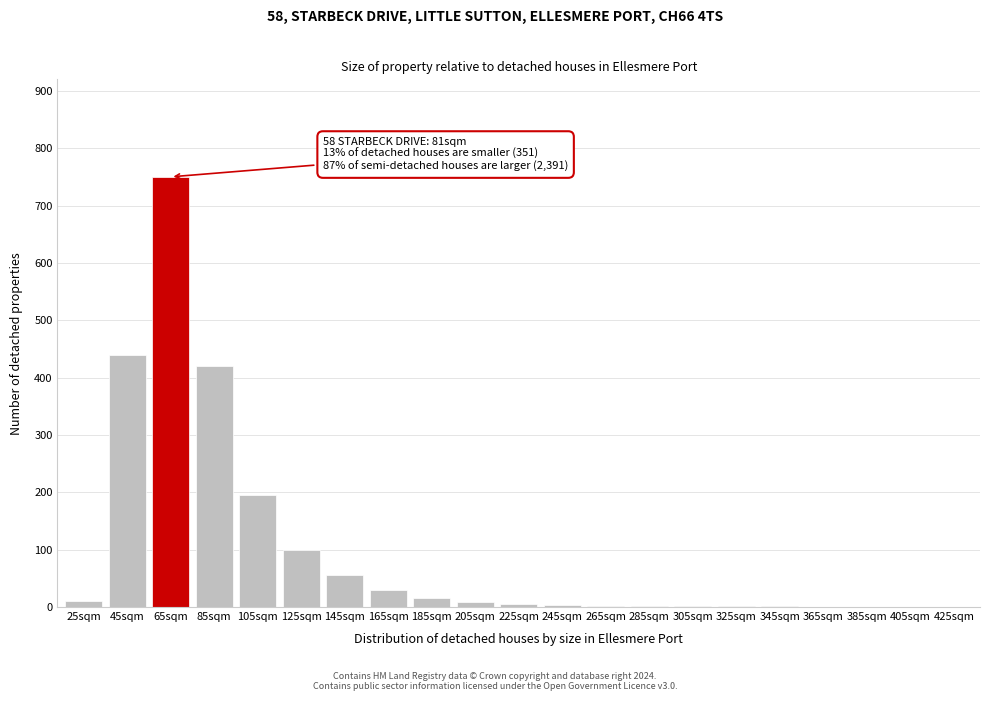

The value at 65sqm is 750. True or false?

True